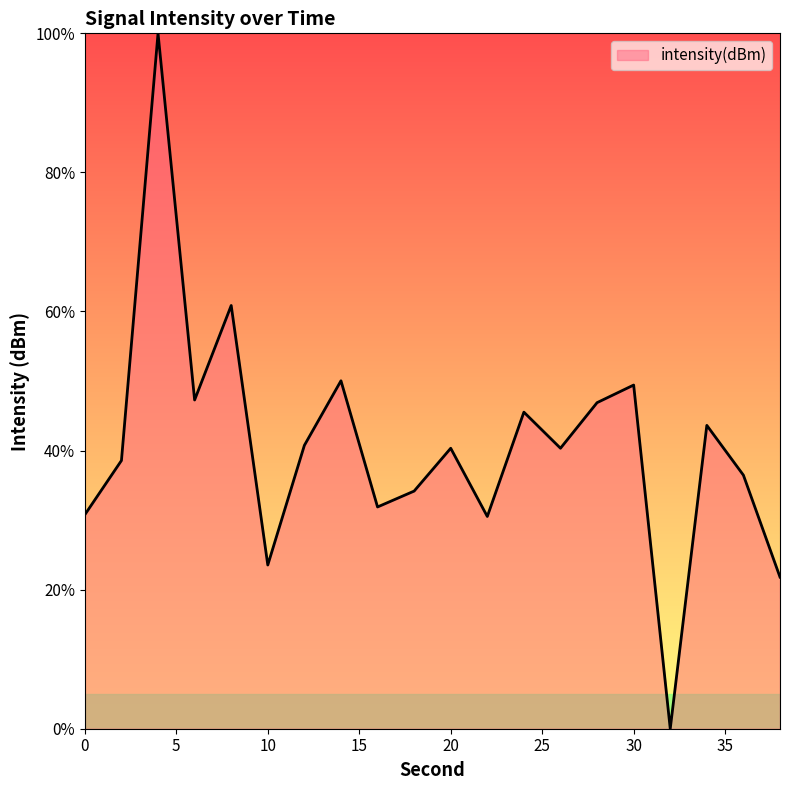

Does the chart display data point markers on the line(s)?

No